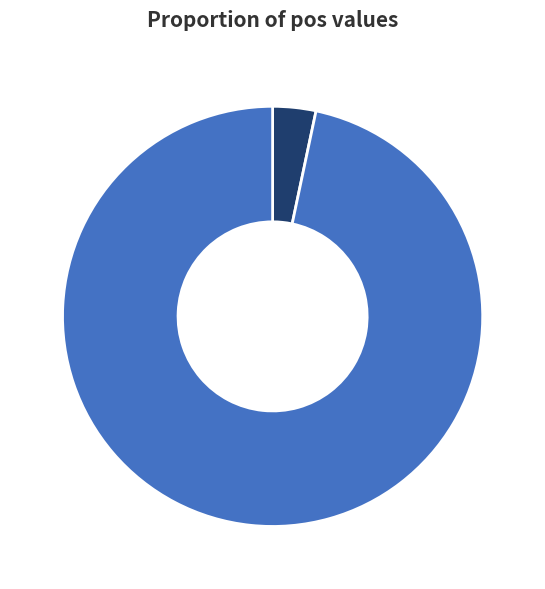

Do 2087, 97% and 133, 3% together represent more than half of the pie?

Yes